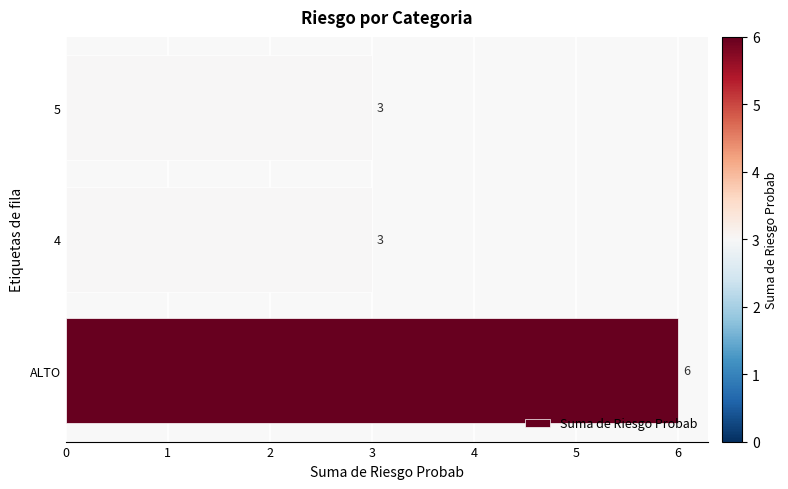

Read the value at ALTO.

6